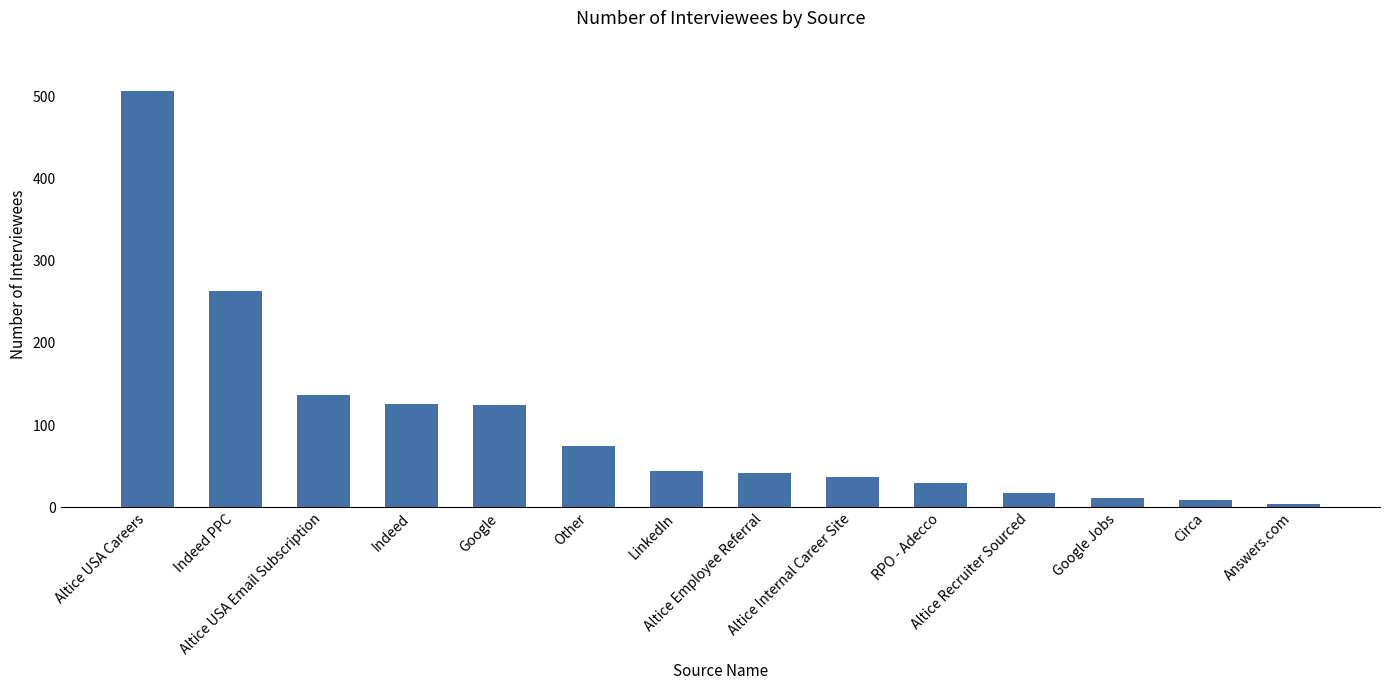

How many data points are less than 44?

7